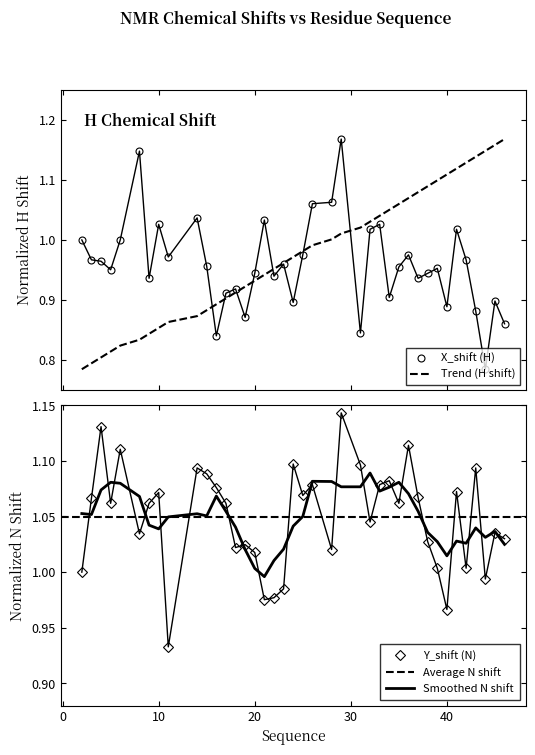

True or false: X_shift (H) has a value of 1.4 at 18.

False